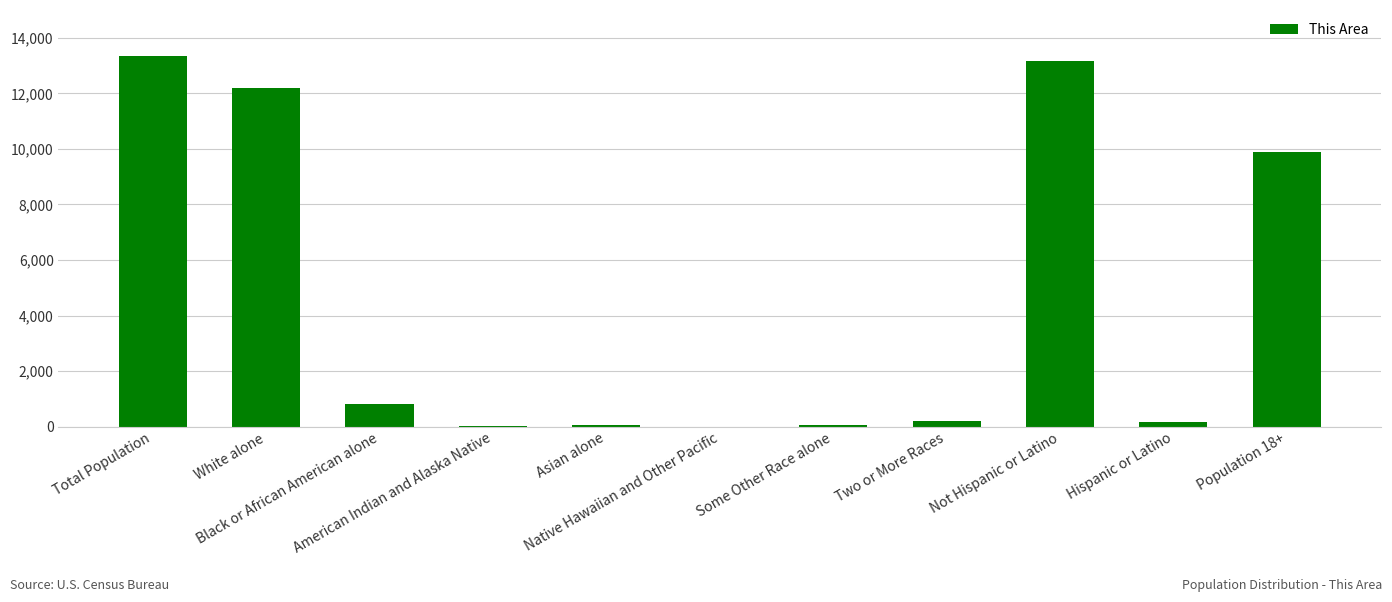

What is the greatest value displayed?

13349